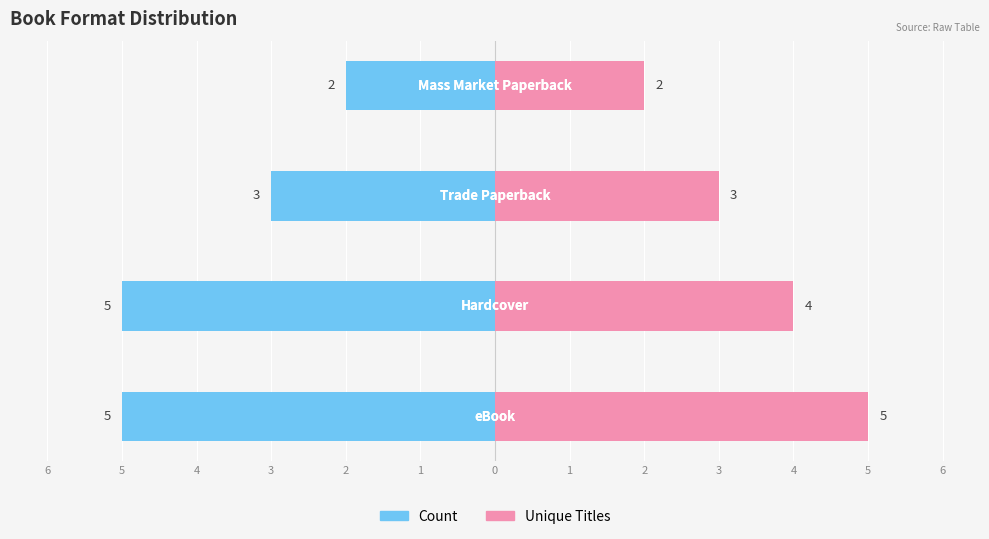

How many values in the Unique Titles series are below 4?

2